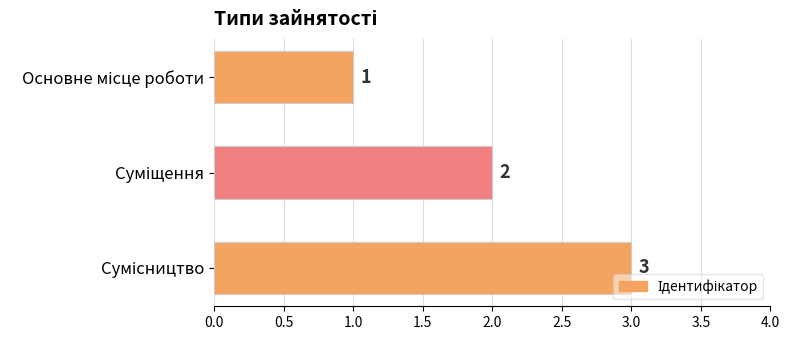

How many values are between 1 and 3?

3